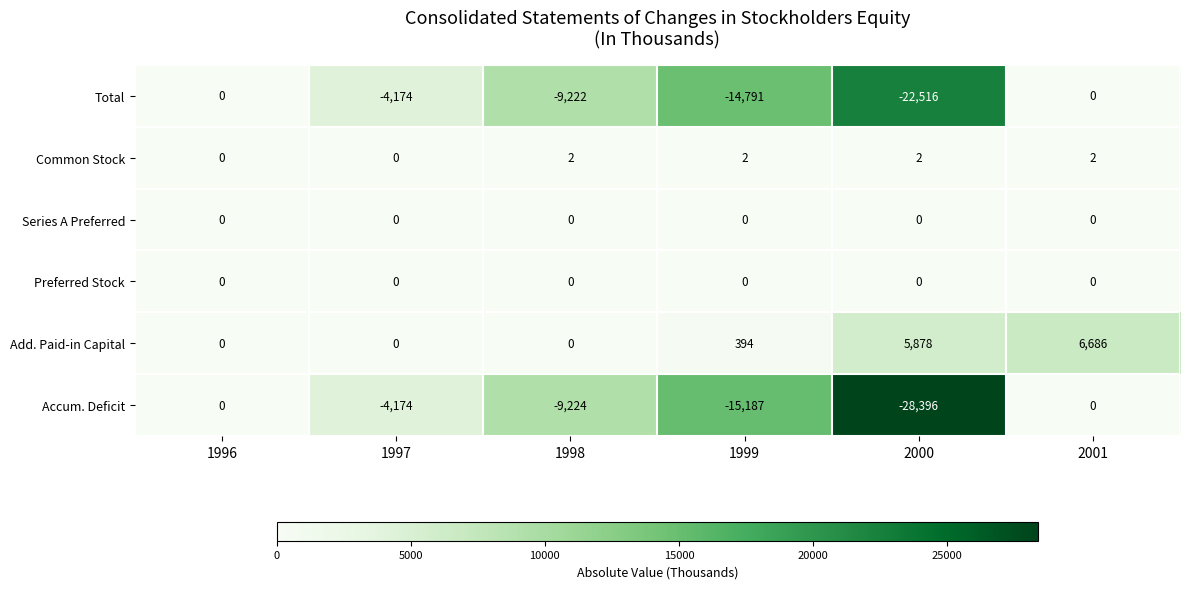

Which series has the largest range (max minus min)?

Accum. Deficit